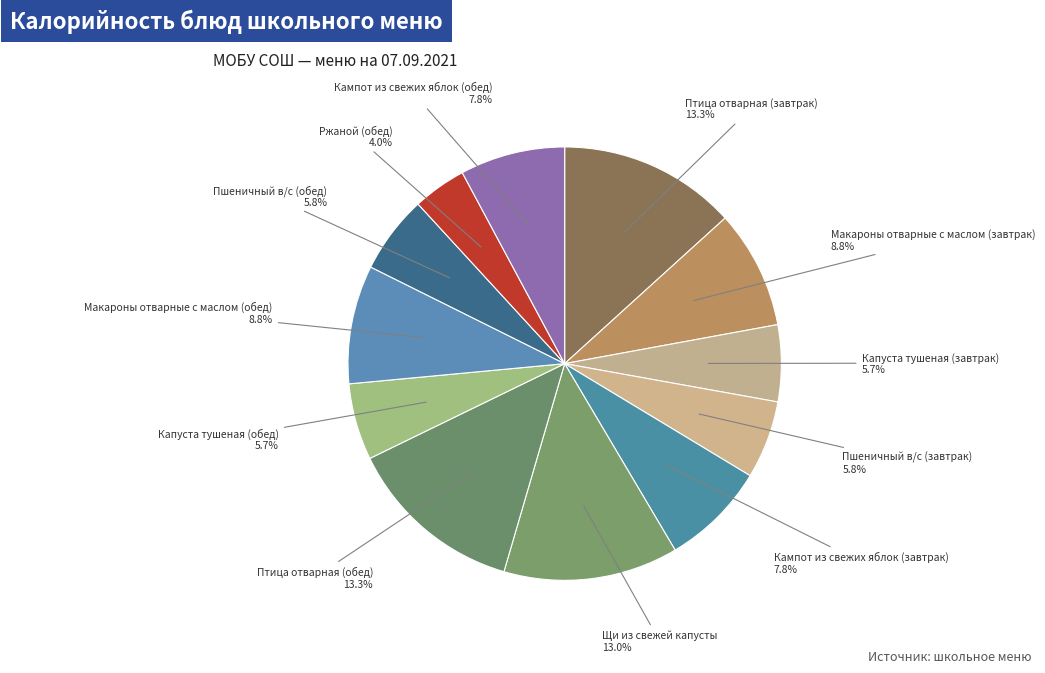

How many segments does this pie chart have?

12